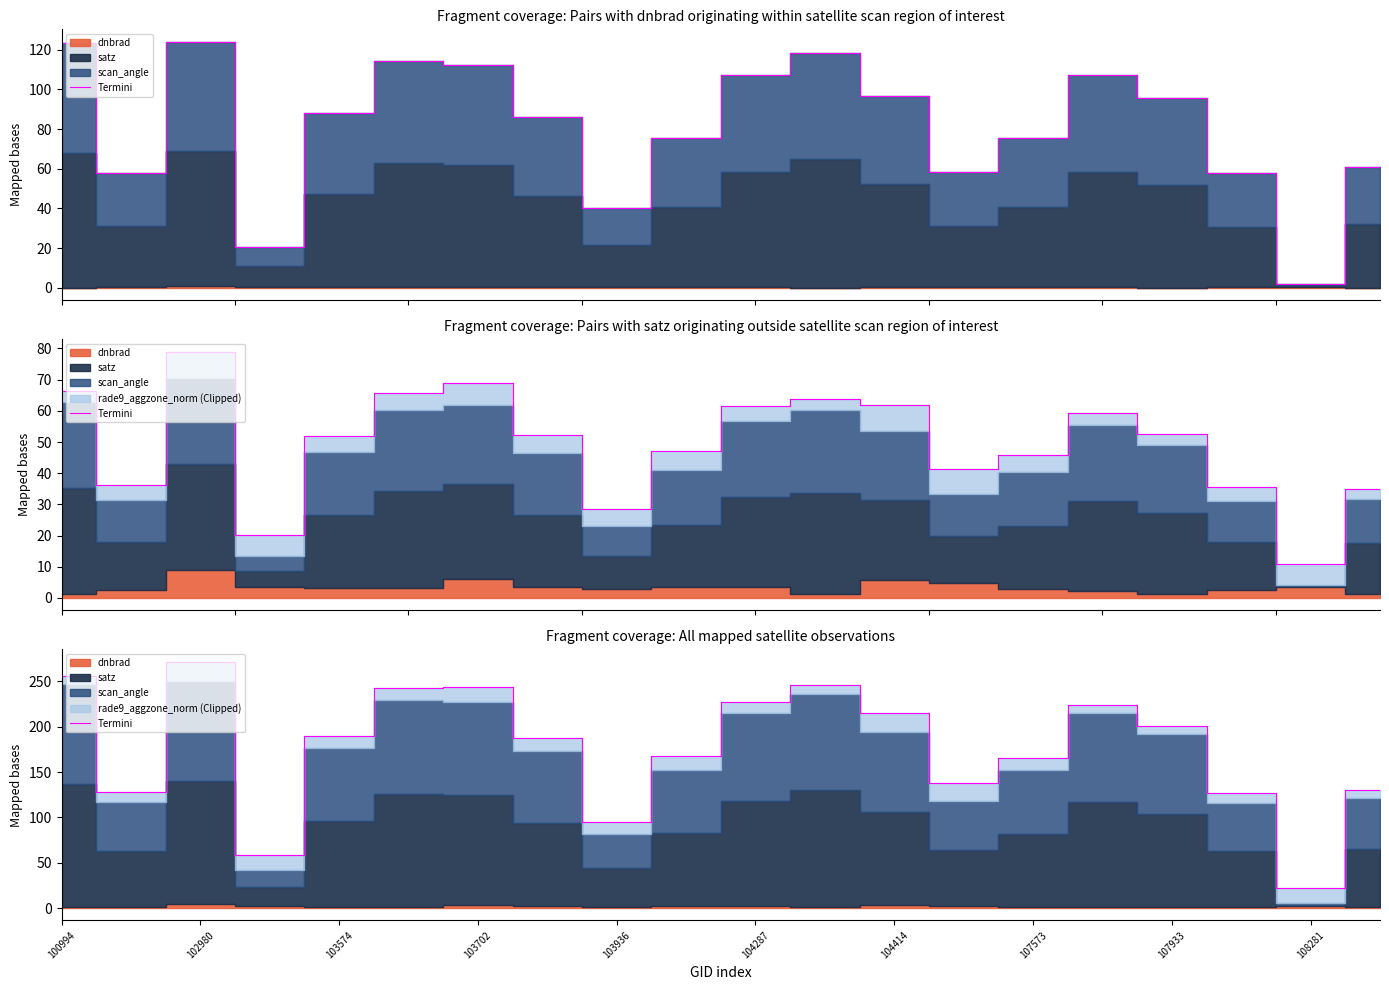

The chart shows a value of 82.3 at 13. True or false?

False